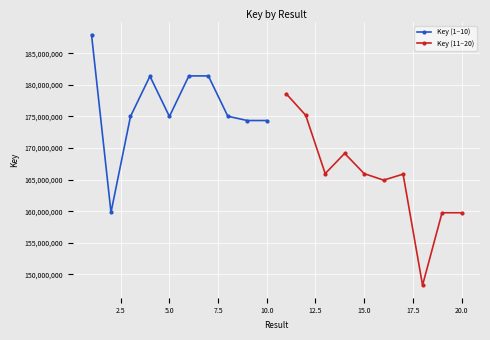

True or false: Key (1–10) has more than 1 points higher than both neighbors.

True